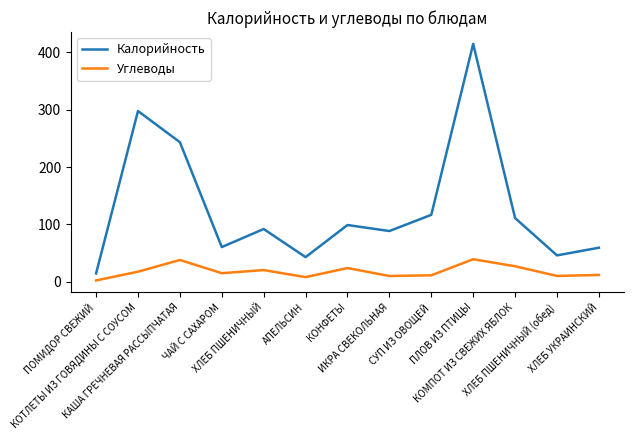

How many interior local peaks does the Калорийность series have?

4